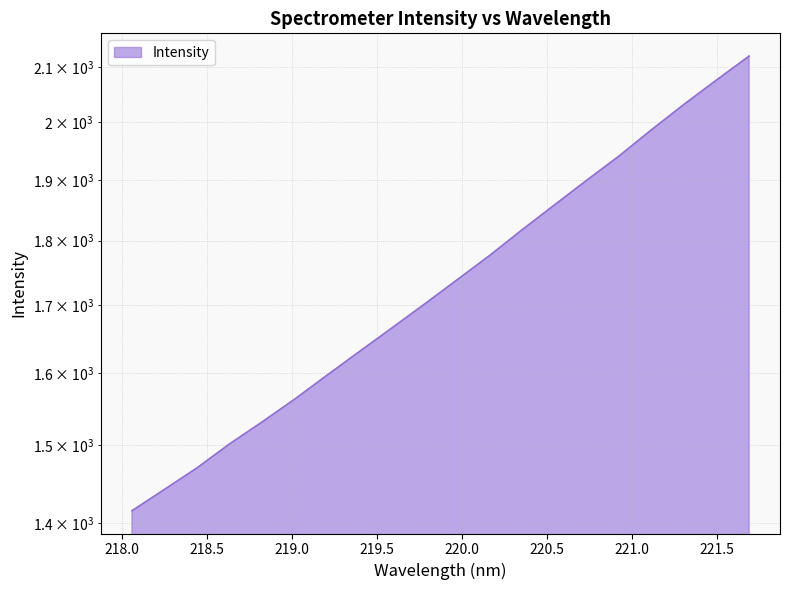

At which label is the value closest to 1768?

220.1623